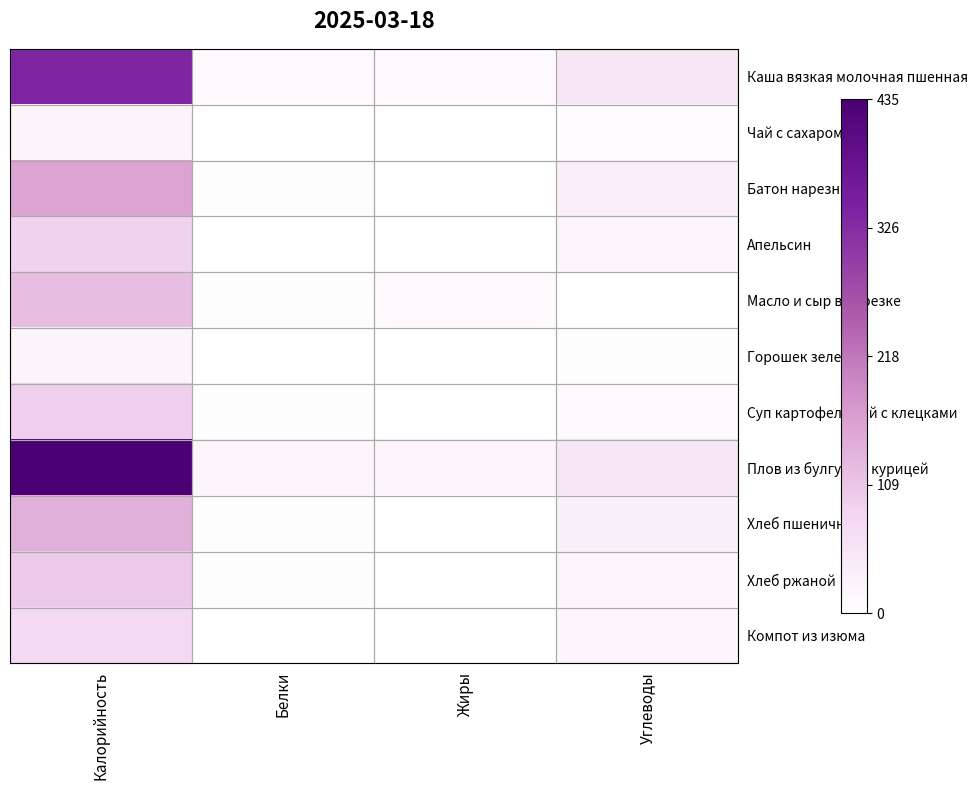

At which category is the sum across all series the highest?

Калорийность